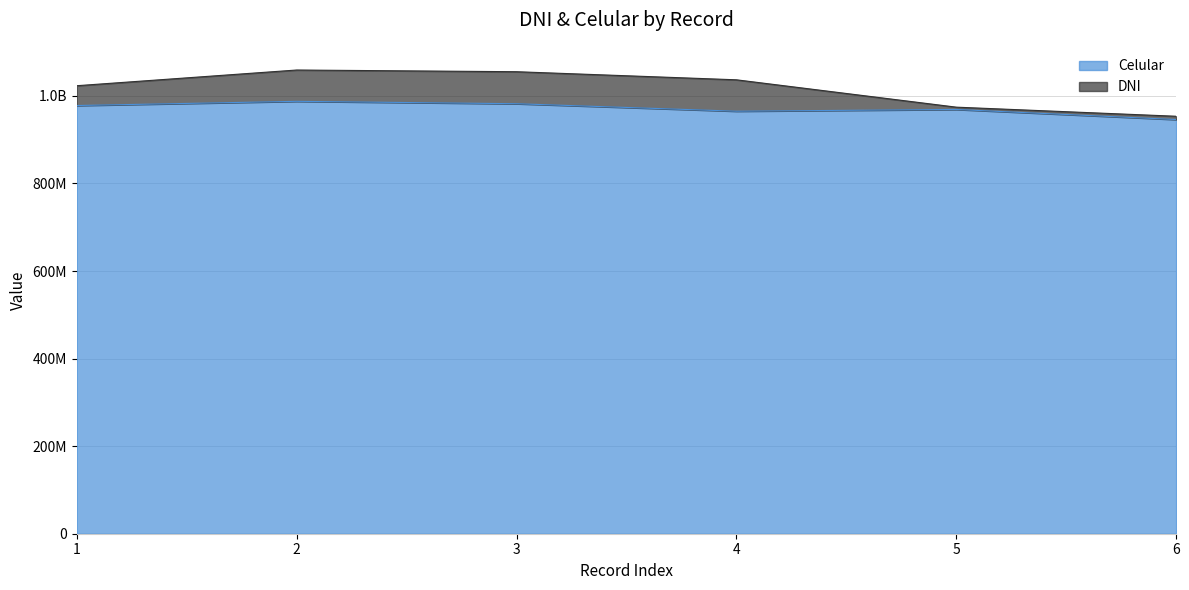

Count the number of categories in the chart.

6